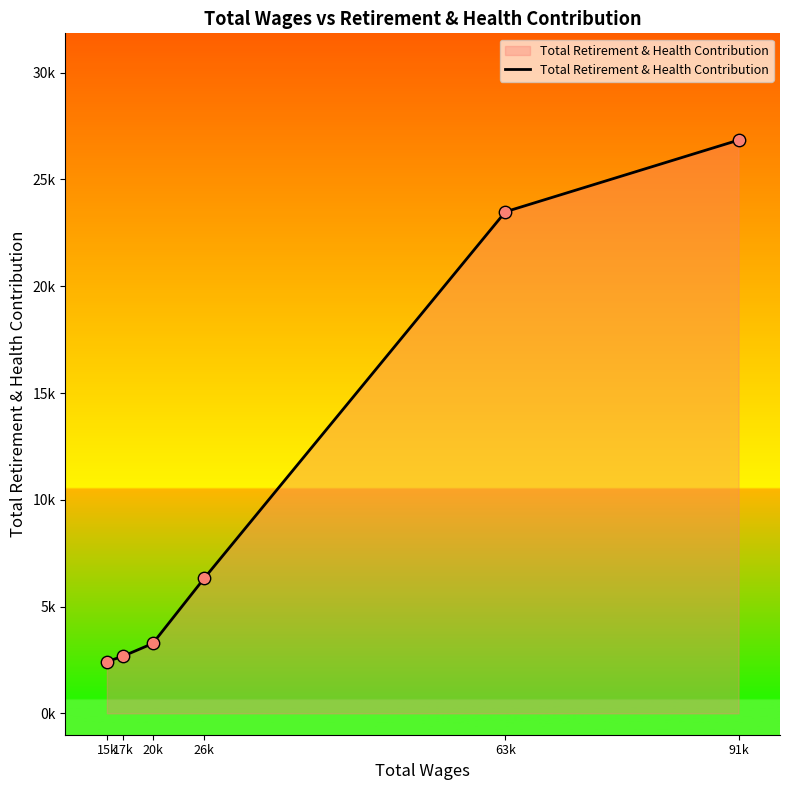

What is the ratio of the value at 91k to the value at 63k?

1.1